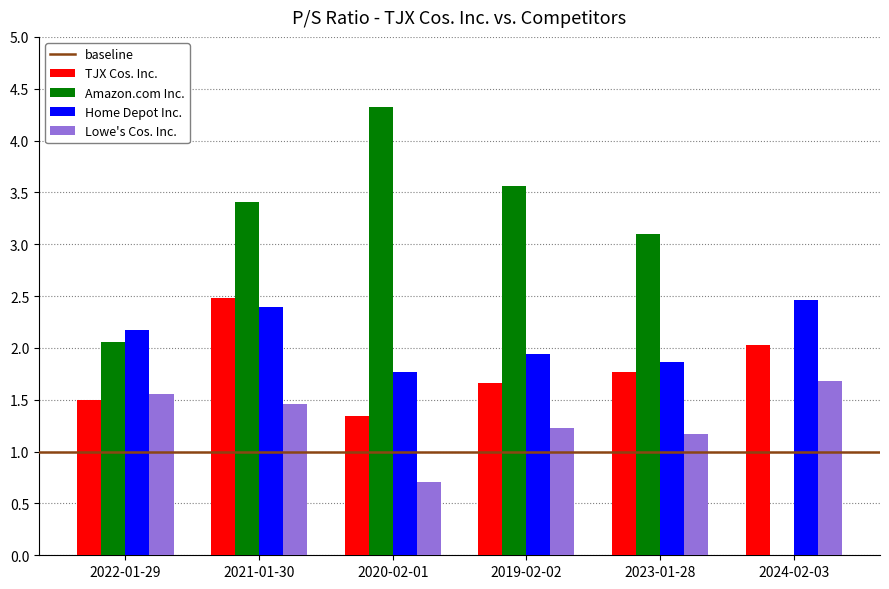

At which category does the chart reach its peak across all series?

2020-02-01